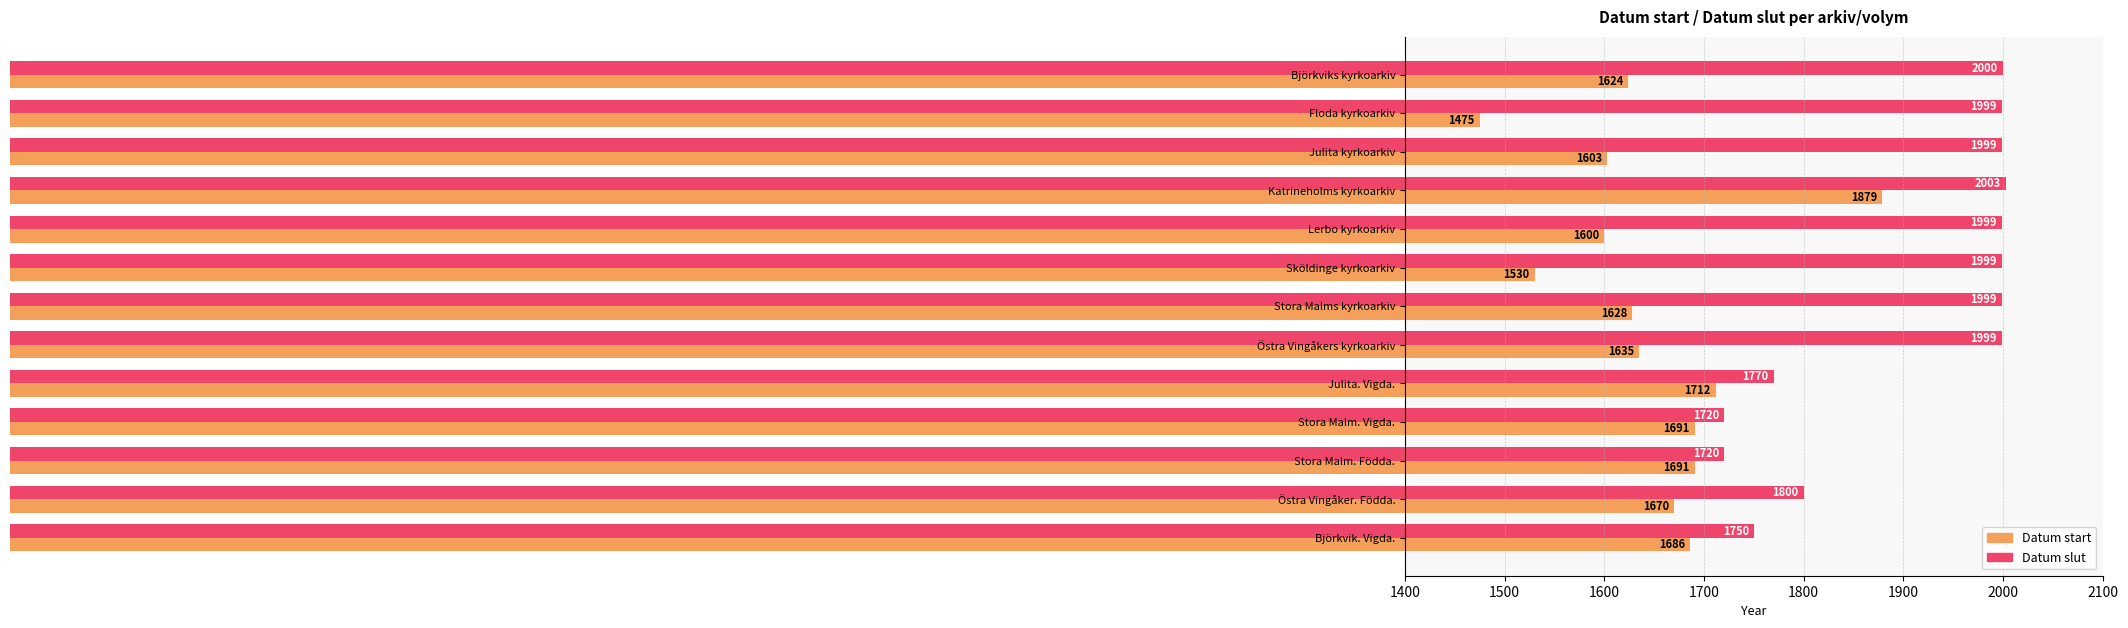

What value does the Datum start series have at Stora Malms kyrkoarkiv, to the nearest 50?

1650